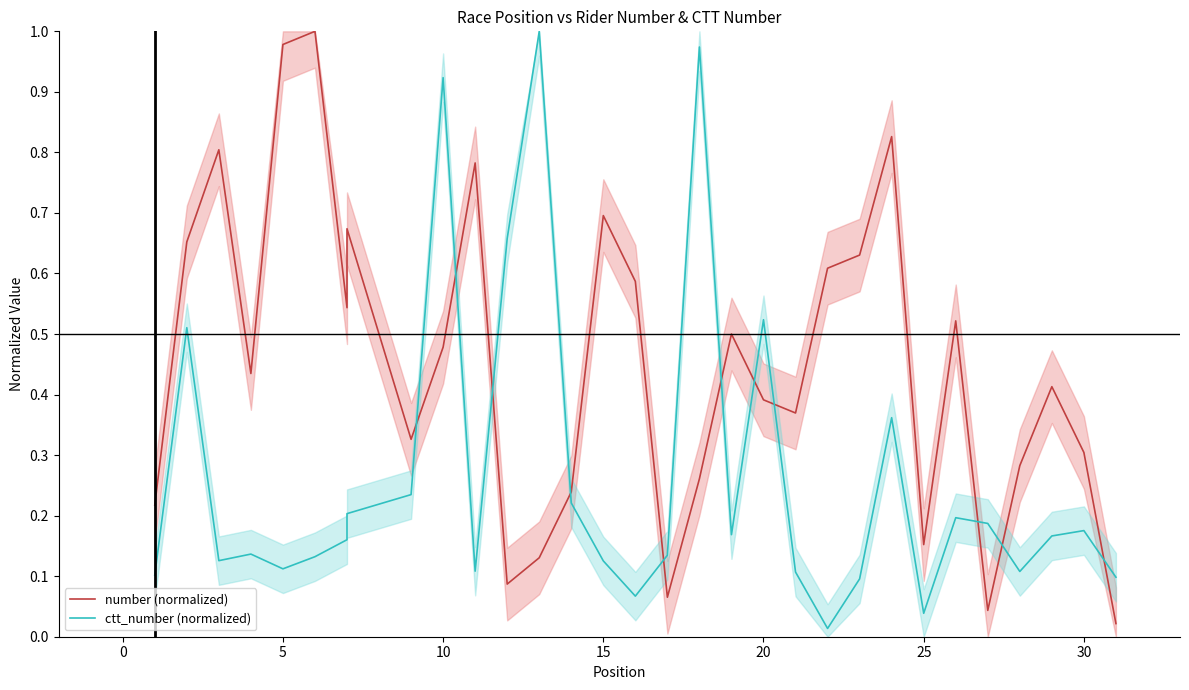

Is this an area chart (filled region under the line)?

No